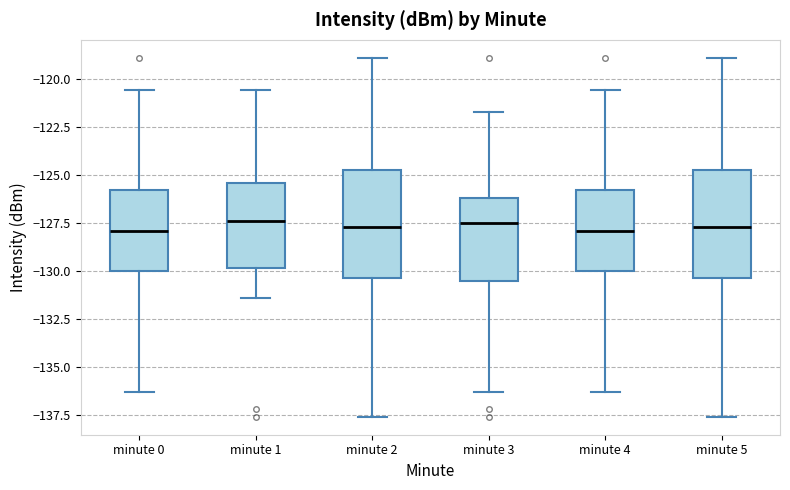

Where does the median line of the box for minute 5 sit on the y-axis? The values are not printed on the chart, so give them approximately, as read against the axis.

-127.5